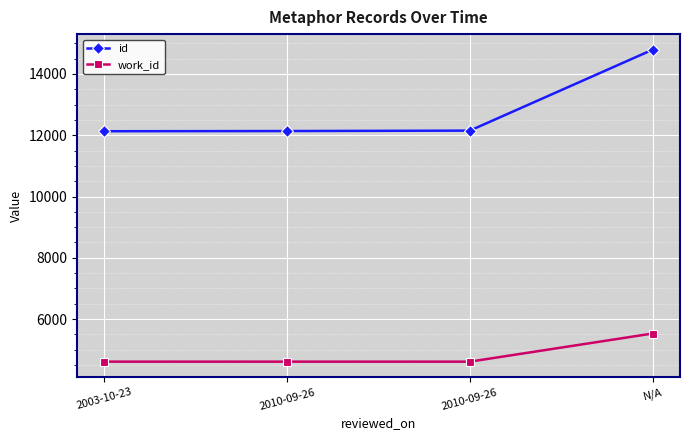

List the series in order of their overall mean, highest first.

id, work_id